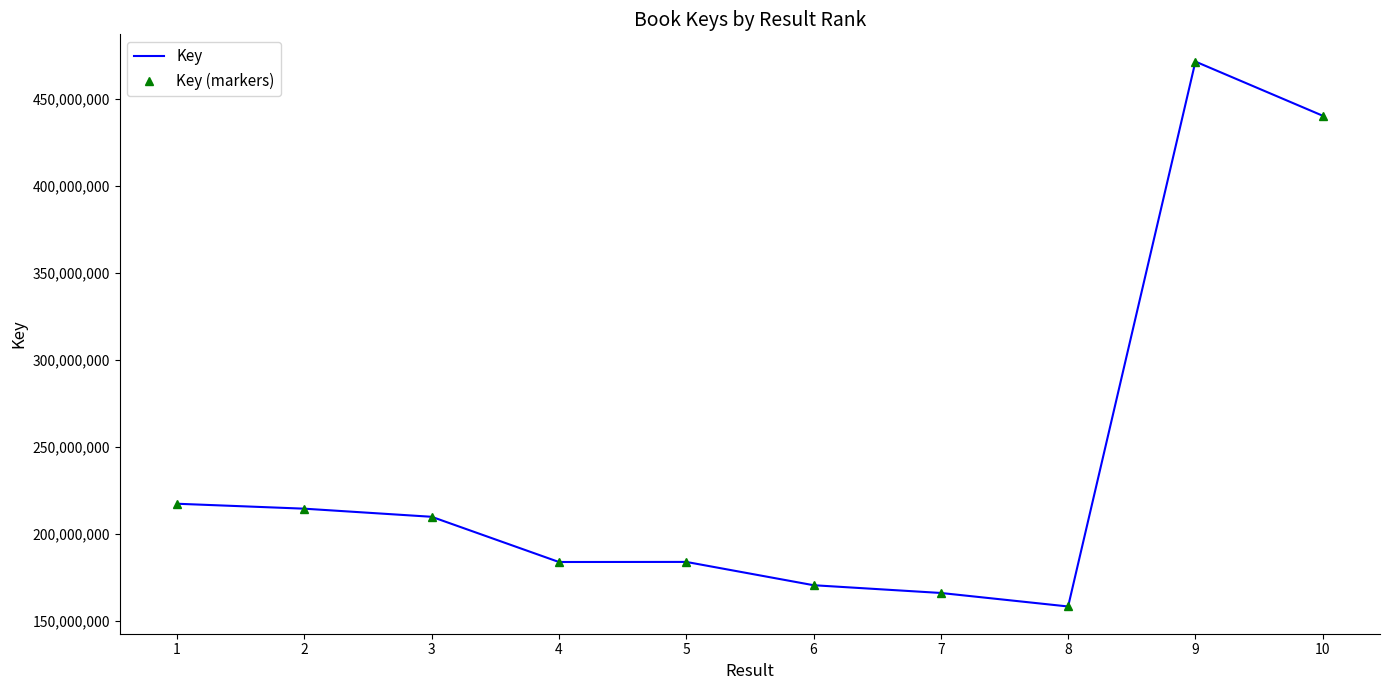

The value of Key at 4 is 183981586. True or false?

True